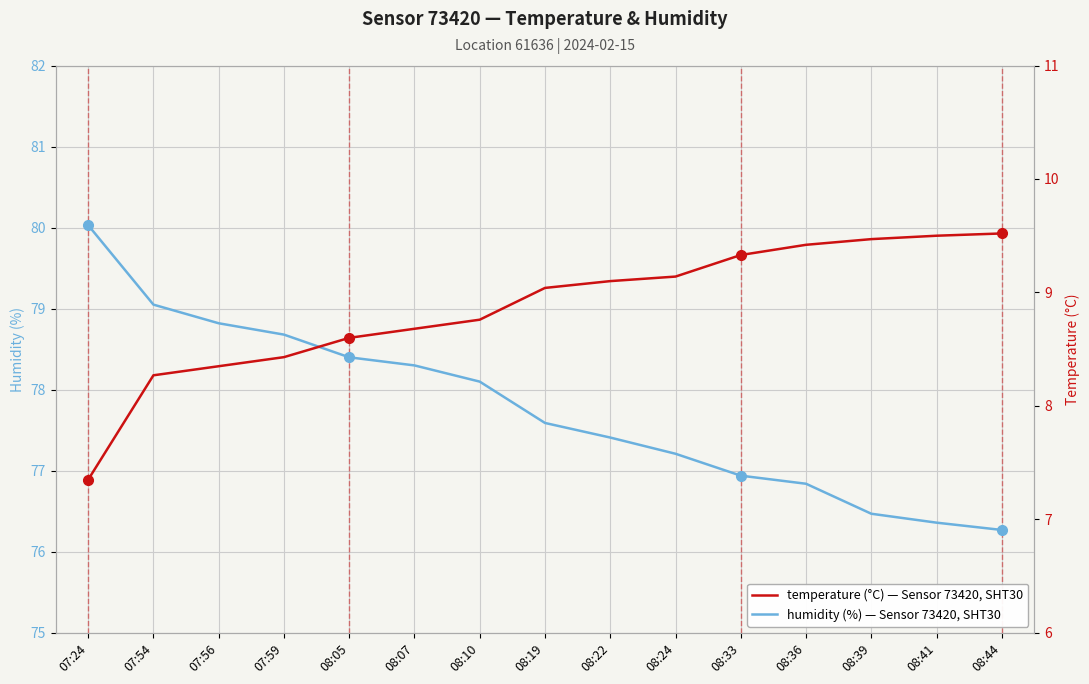

The temperature series shows 2.5 at 08:19. True or false?

False